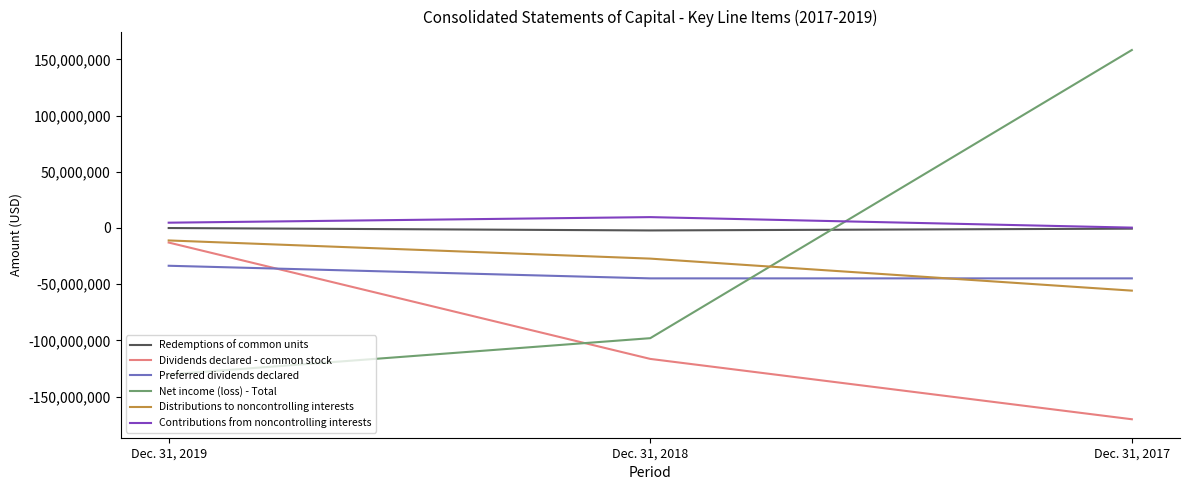

Which series has the largest range (max minus min)?

Net income (loss) - Total